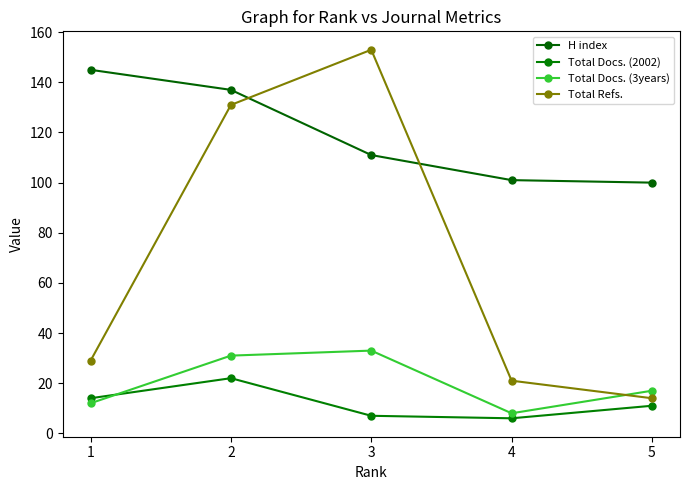

Is it true that Total Docs. (2002) equals 9 at 4?

False